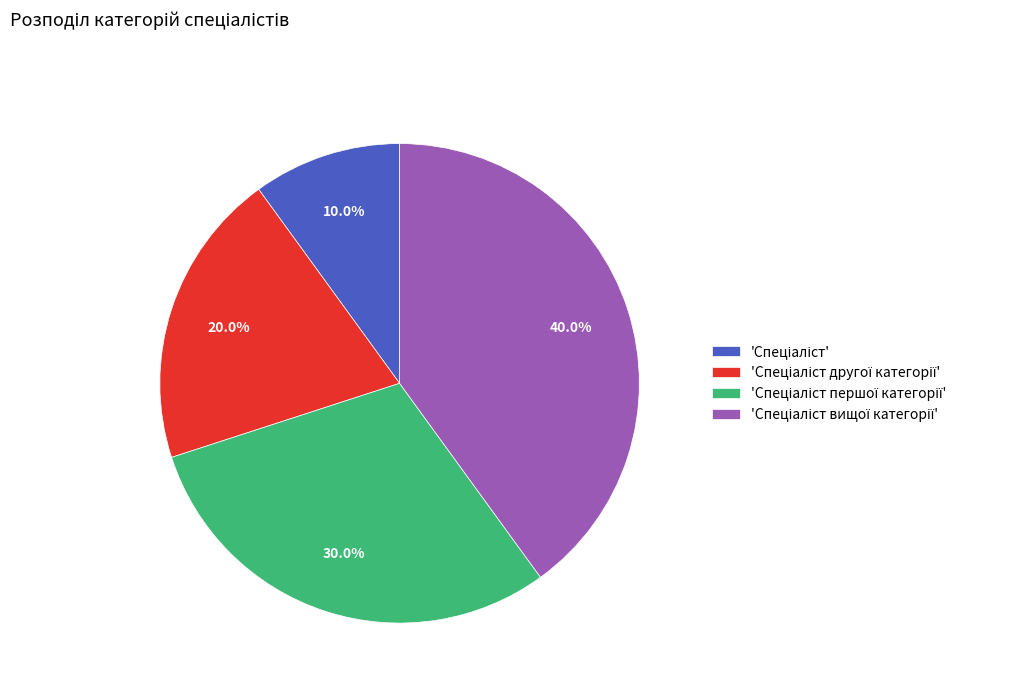

Is there a majority slice in this chart?

No